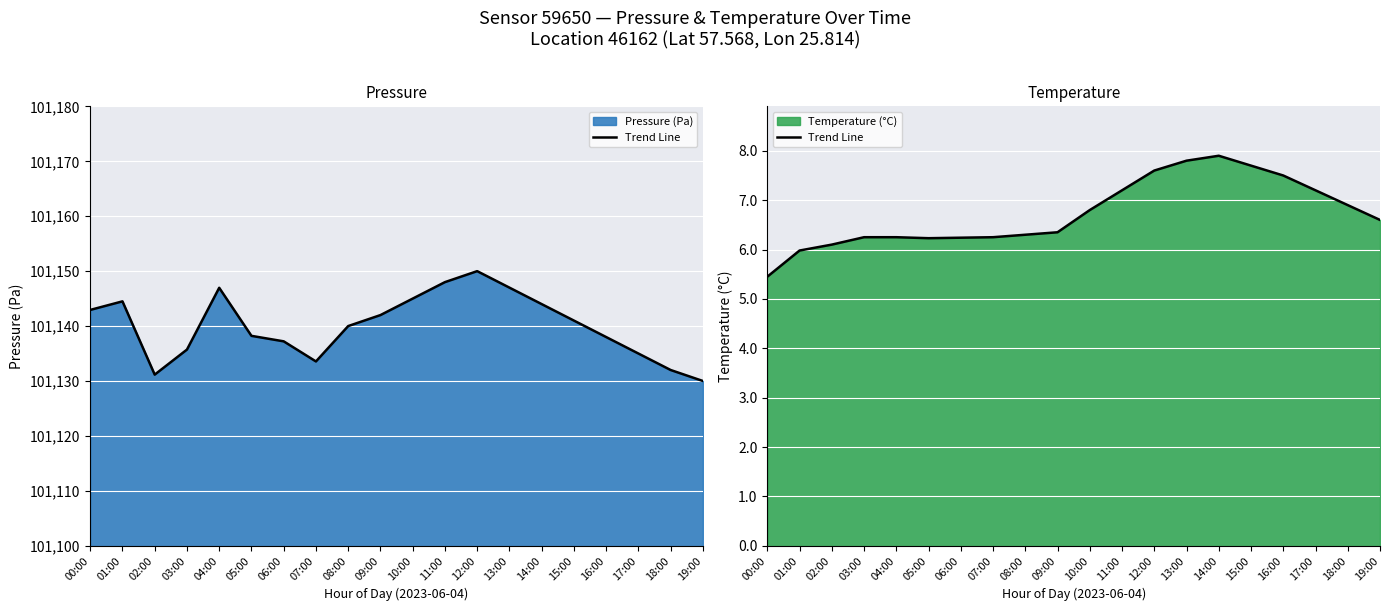

How many interior local valleys (lower than both neighbors) does the data have?

1